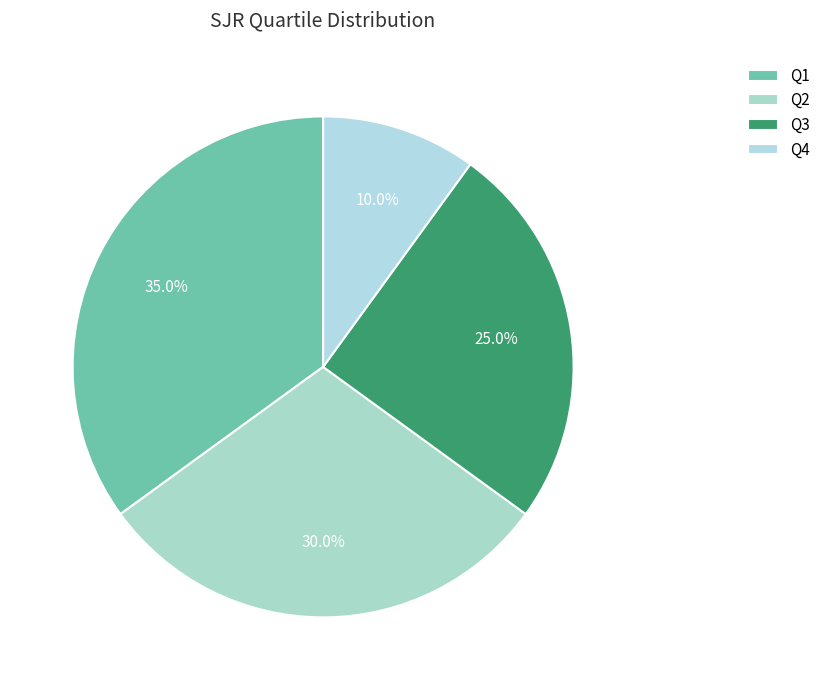

Which slice is the largest?

Q1